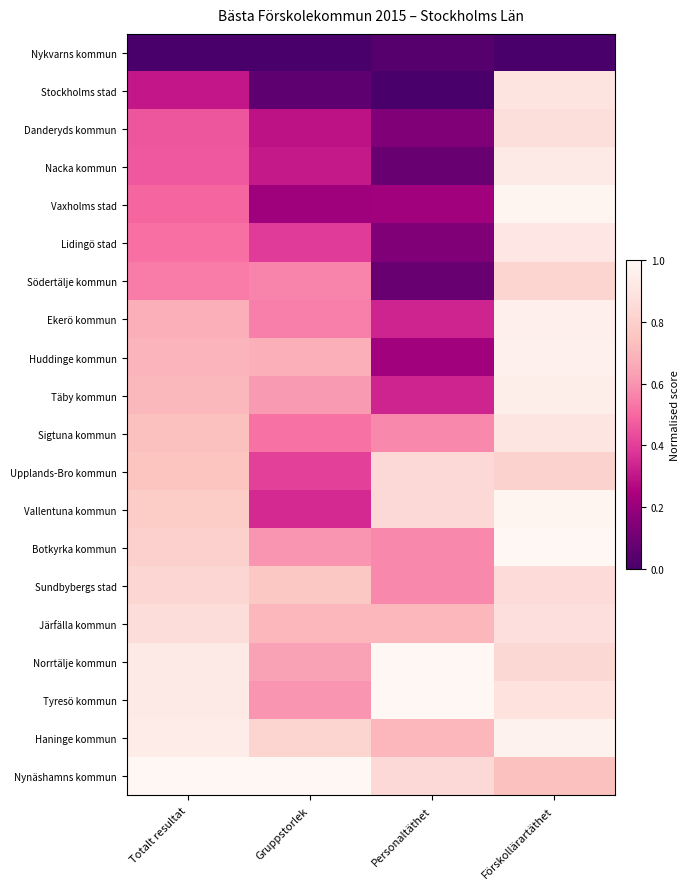

Reading right to left, what are all the values shown in this chart?

Nykvarns kommun: Förskollärartäthet=0.0	Personaltäthet=0.0	Gruppstorlek=0.0	Totalt resultat=0.0
Stockholms stad: Förskollärartäthet=0.9	Personaltäthet=0.0	Gruppstorlek=0.1	Totalt resultat=0.3
Danderyds kommun: Förskollärartäthet=0.9	Personaltäthet=0.1	Gruppstorlek=0.3	Totalt resultat=0.5
Nacka kommun: Förskollärartäthet=0.9	Personaltäthet=0.1	Gruppstorlek=0.3	Totalt resultat=0.5
Vaxholms stad: Förskollärartäthet=1.0	Personaltäthet=0.2	Gruppstorlek=0.2	Totalt resultat=0.5
Lidingö stad: Förskollärartäthet=0.9	Personaltäthet=0.1	Gruppstorlek=0.4	Totalt resultat=0.5
Södertälje kommun: Förskollärartäthet=0.8	Personaltäthet=0.1	Gruppstorlek=0.6	Totalt resultat=0.5
Ekerö kommun: Förskollärartäthet=1.0	Personaltäthet=0.3	Gruppstorlek=0.6	Totalt resultat=0.7
Huddinge kommun: Förskollärartäthet=1.0	Personaltäthet=0.2	Gruppstorlek=0.7	Totalt resultat=0.7
Täby kommun: Förskollärartäthet=1.0	Personaltäthet=0.3	Gruppstorlek=0.6	Totalt resultat=0.7
Sigtuna kommun: Förskollärartäthet=0.9	Personaltäthet=0.6	Gruppstorlek=0.5	Totalt resultat=0.7
Upplands-Bro kommun: Förskollärartäthet=0.8	Personaltäthet=0.8	Gruppstorlek=0.4	Totalt resultat=0.8
Vallentuna kommun: Förskollärartäthet=1.0	Personaltäthet=0.8	Gruppstorlek=0.3	Totalt resultat=0.8
Botkyrka kommun: Förskollärartäthet=1.0	Personaltäthet=0.6	Gruppstorlek=0.6	Totalt resultat=0.8
Sundbybergs stad: Förskollärartäthet=0.9	Personaltäthet=0.6	Gruppstorlek=0.8	Totalt resultat=0.8
Järfälla kommun: Förskollärartäthet=0.9	Personaltäthet=0.7	Gruppstorlek=0.7	Totalt resultat=0.9
Norrtälje kommun: Förskollärartäthet=0.8	Personaltäthet=1.0	Gruppstorlek=0.6	Totalt resultat=0.9
Tyresö kommun: Förskollärartäthet=0.9	Personaltäthet=1.0	Gruppstorlek=0.6	Totalt resultat=0.9
Haninge kommun: Förskollärartäthet=1.0	Personaltäthet=0.7	Gruppstorlek=0.8	Totalt resultat=0.9
Nynäshamns kommun: Förskollärartäthet=0.7	Personaltäthet=0.8	Gruppstorlek=1.0	Totalt resultat=1.0